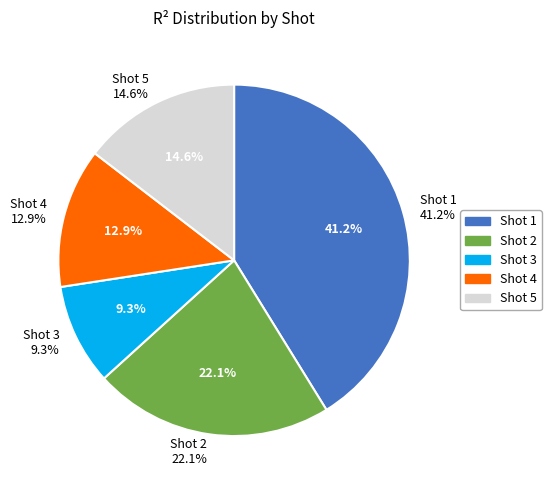

How many slices are in this pie chart?

5